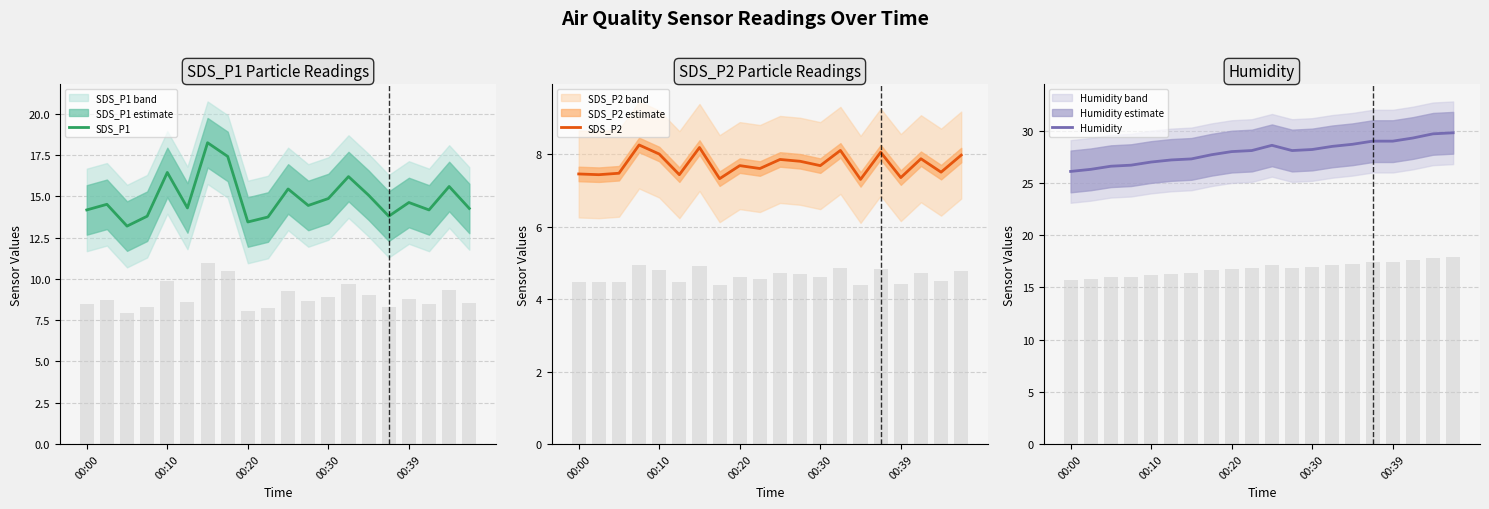

Which category has the lowest value in the Humidity bars series?

00:00